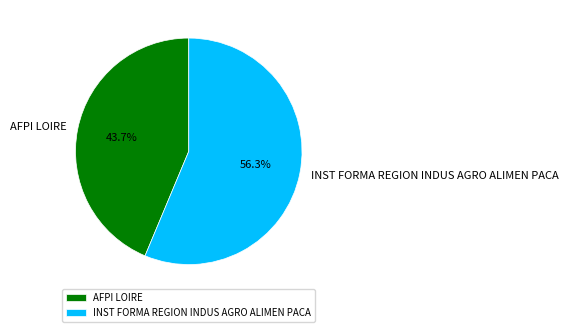

Rank the categories by value from lowest to highest.

AFPI LOIRE, INST FORMA REGION INDUS AGRO ALIMEN PACA